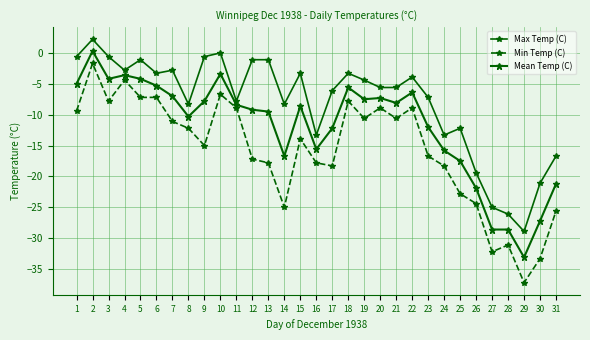

Does the chart have visible grid lines?

Yes